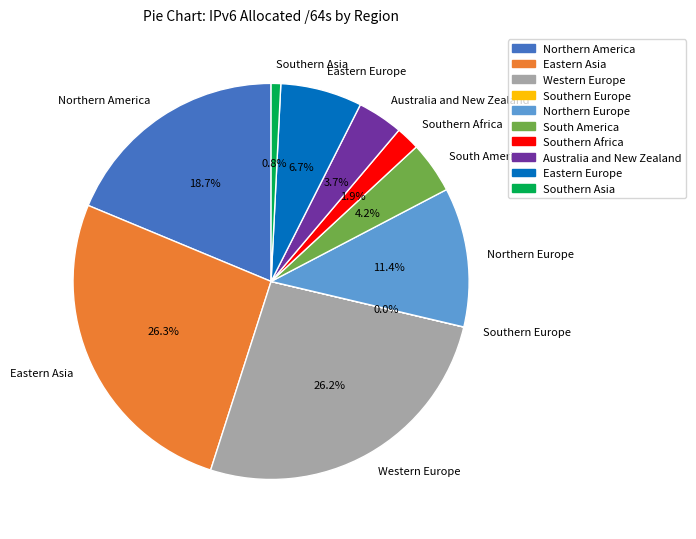

Is there a majority slice in this chart?

No